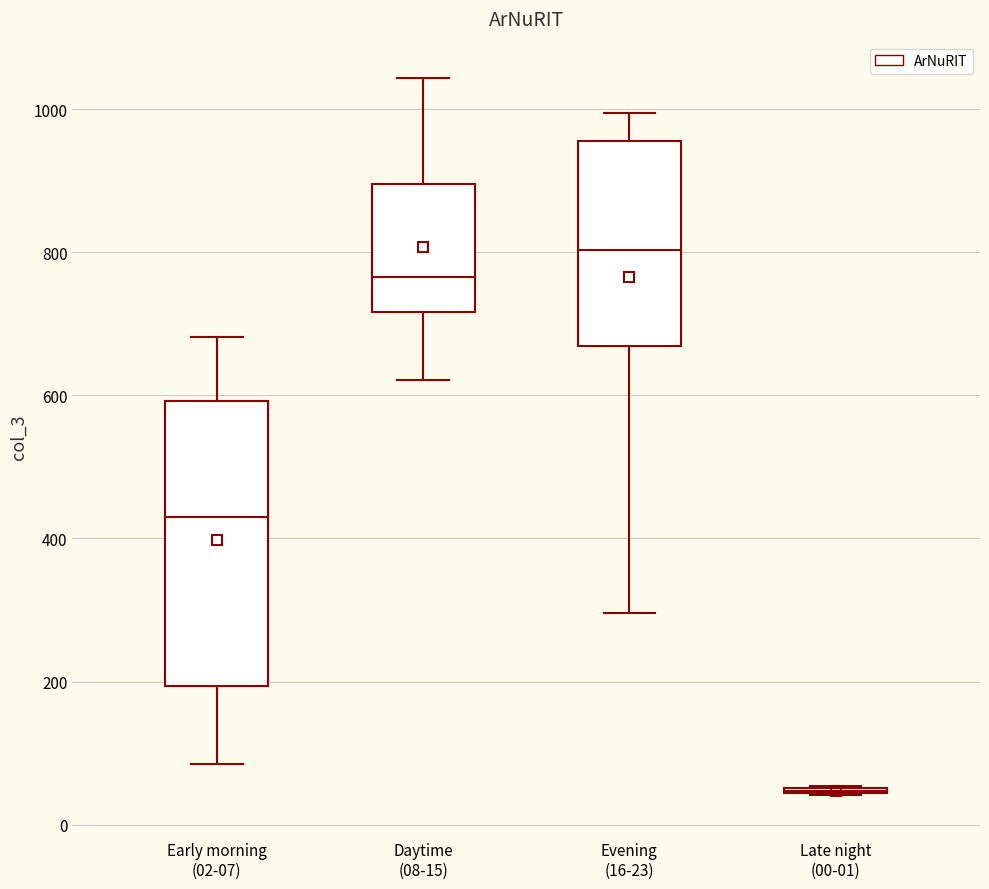

Reading left to right, transcribe this box plot: for each box, give where its median line is, the range the box spans, and where its two whiskers end, as read against the y-axis. The values are not printed on the chart, so give them approximately, as read against the axis.

Early morning (02-07): median 420, box 200 to 600, whiskers 80 to 680
Daytime (08-15): median 760, box 720 to 900, whiskers 620 to 1040
Evening (16-23): median 800, box 660 to 960, whiskers 300 to 1000
Late night (00-01): box collapsed to a line at 40, whiskers 40 to 60